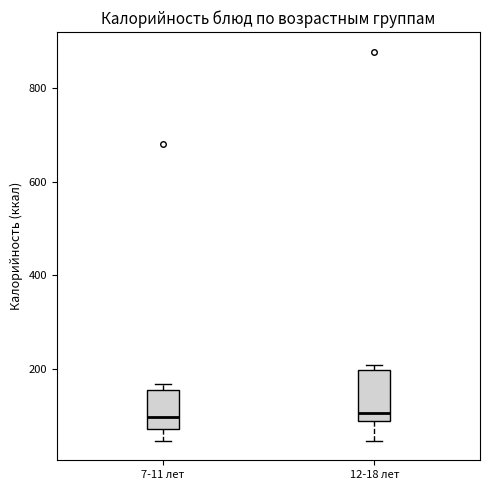

Reading left to right, transcribe this box plot: for each box, give where its median line is, the range the box spans, and where its two whiskers end, as read against the y-axis. The values are not printed on the chart, so give them approximately, as read against the axis.

7-11 лет: median 100, box 80 to 160, whiskers 40 to 160 (just above the box's upper edge)
12-18 лет: median 100, box 80 to 200, whiskers 40 to 200 (just above the box's upper edge)